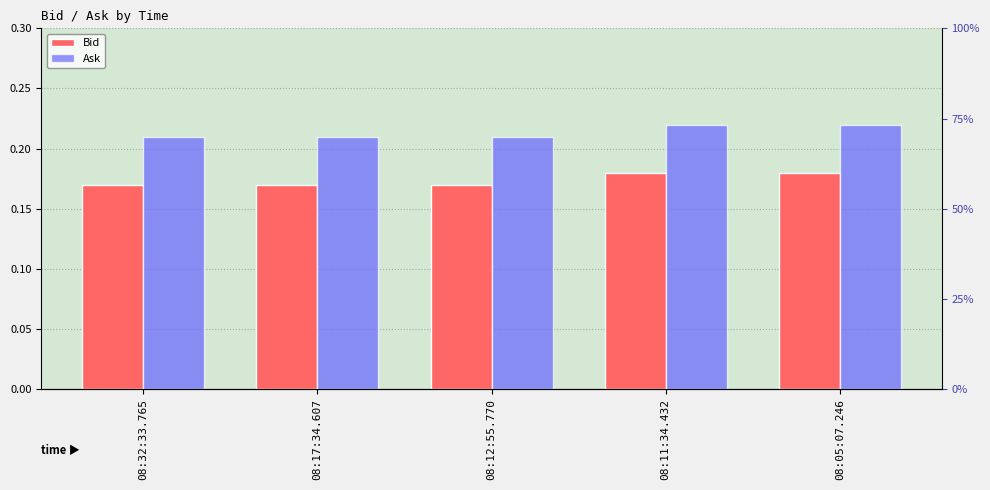

What is the approximate value of Ask at 08:11:34.432?

0.2